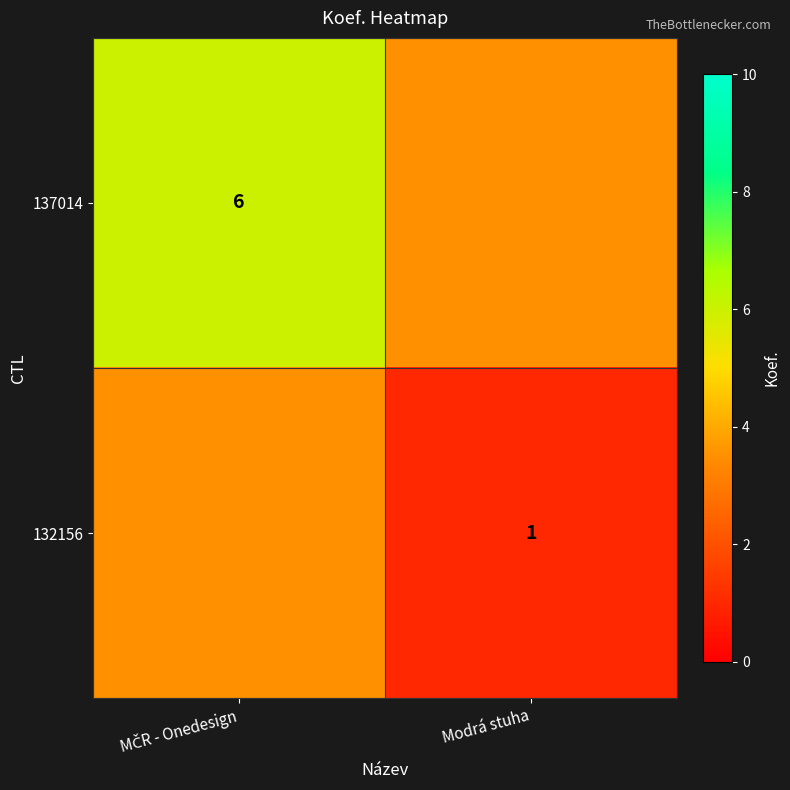

The value of 132156 at Modrá stuha is 0.5. True or false?

False